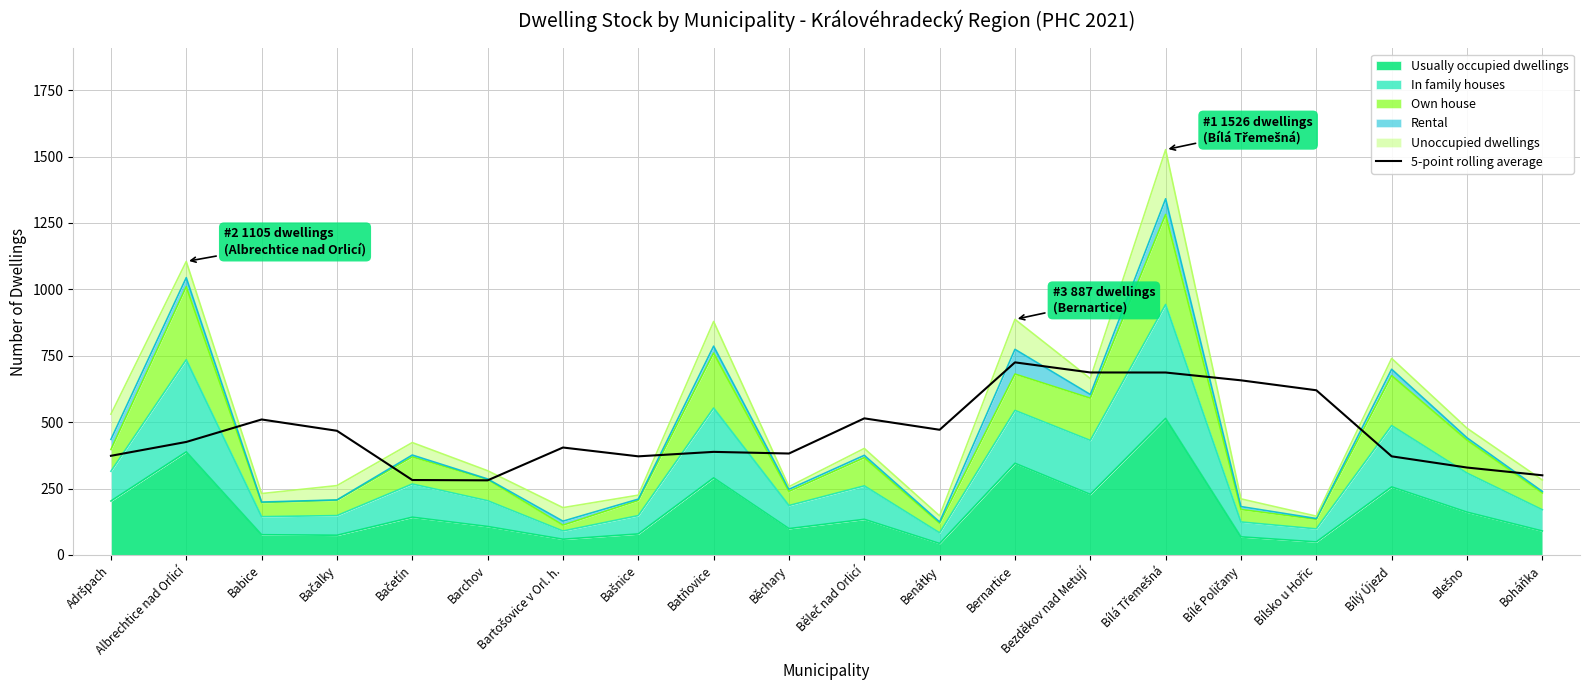

Between Bílá Třemešná and Benátky, which is larger?

Bílá Třemešná